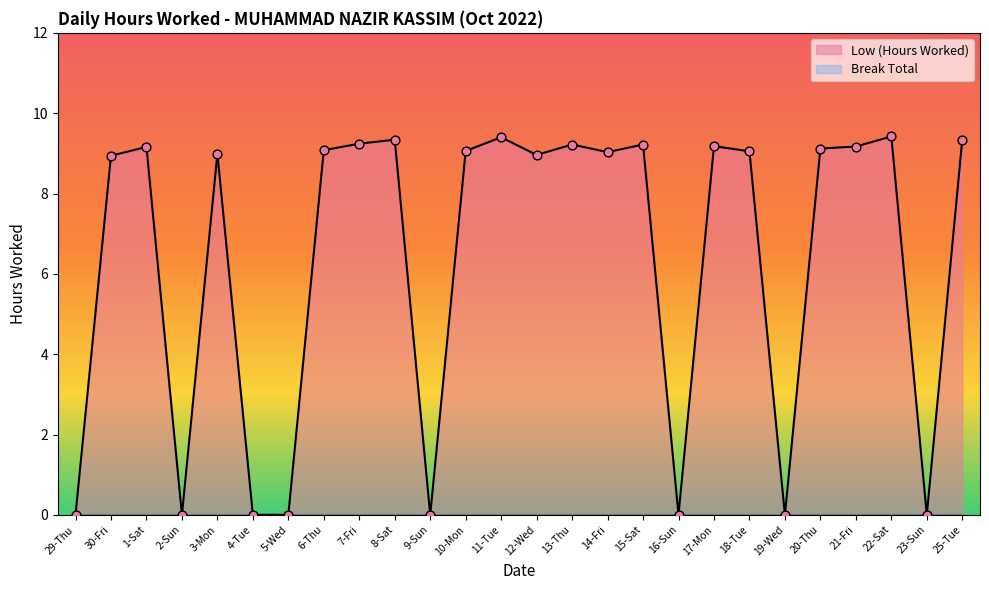

Which has a higher value, 20-Thu or 8-Sat?

8-Sat